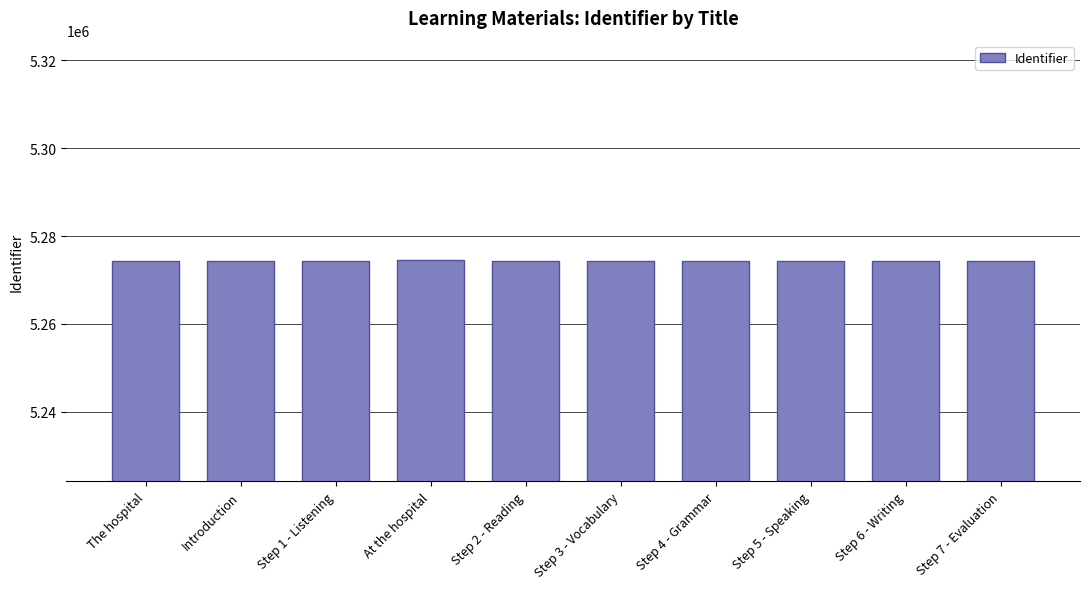

What is the difference between the values at Introduction and Step 6 - Writing?

23